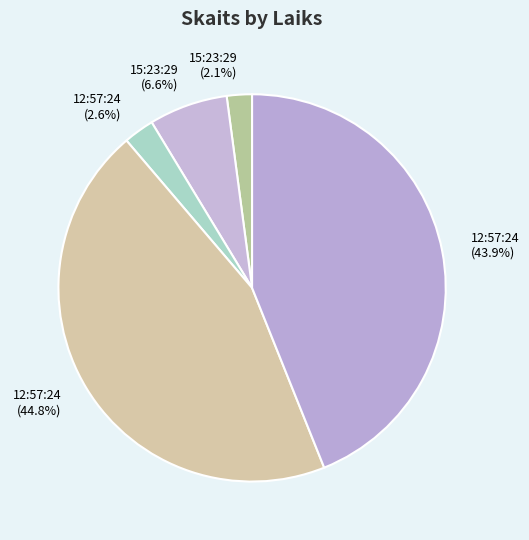

Rank the categories by value from lowest to highest.

15:23:29 (23), 12:57:24 (28), 15:23:29 (72), 12:57:24 (481), 12:57:24 (491)